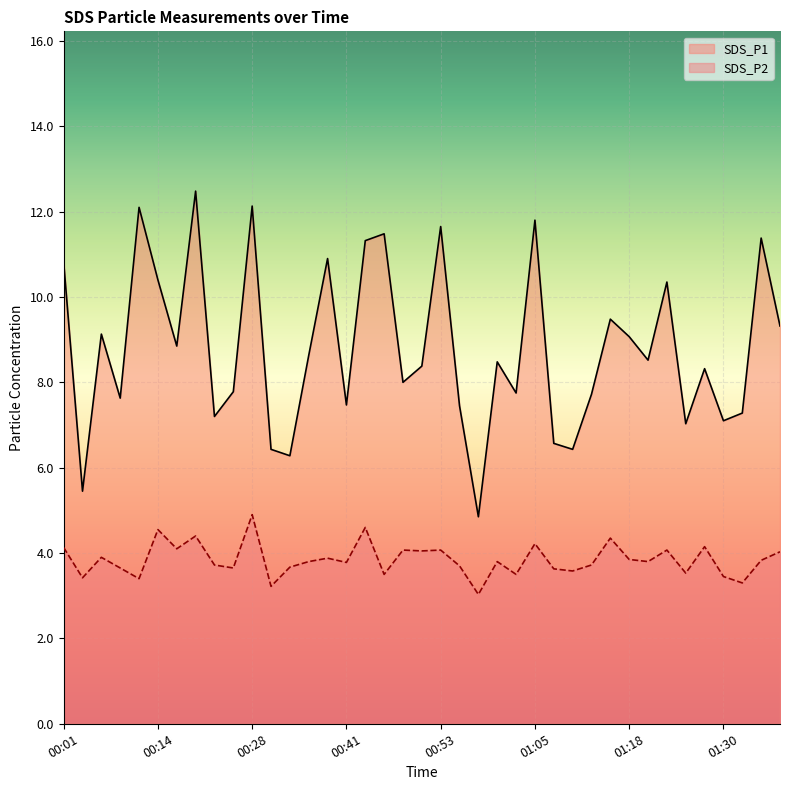

What is the label of the 8th point from the right?

01:20